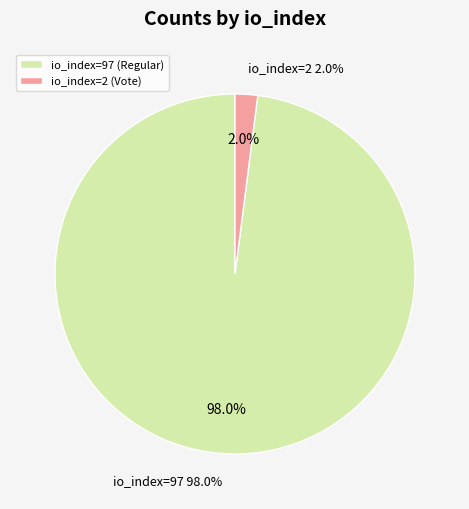

To the nearest percent, what portion does io_index=97 (Regular) represent?

98%